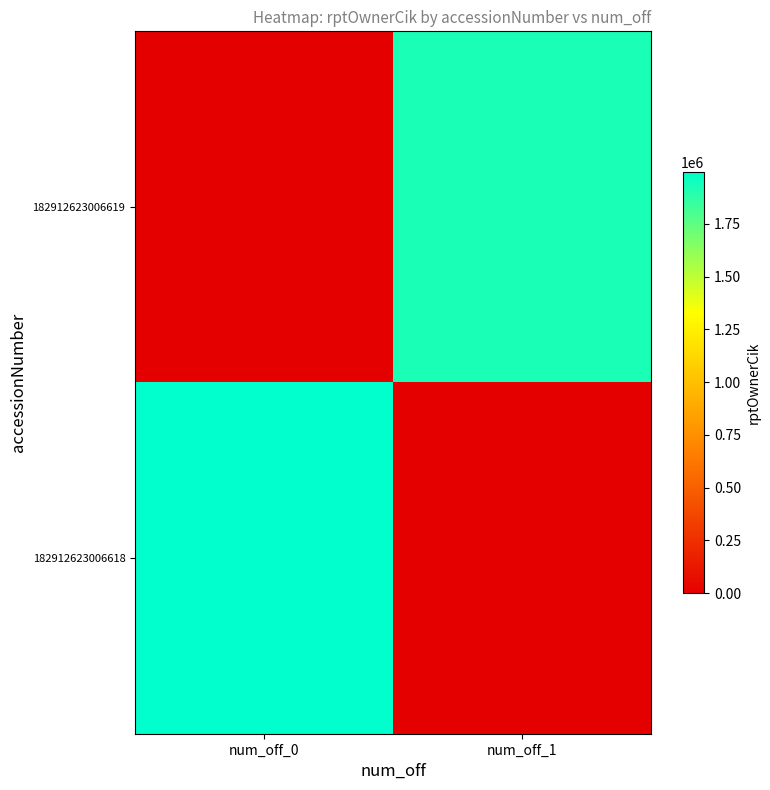

What is the spread (max minus min) of values at num_off_1?

1918970